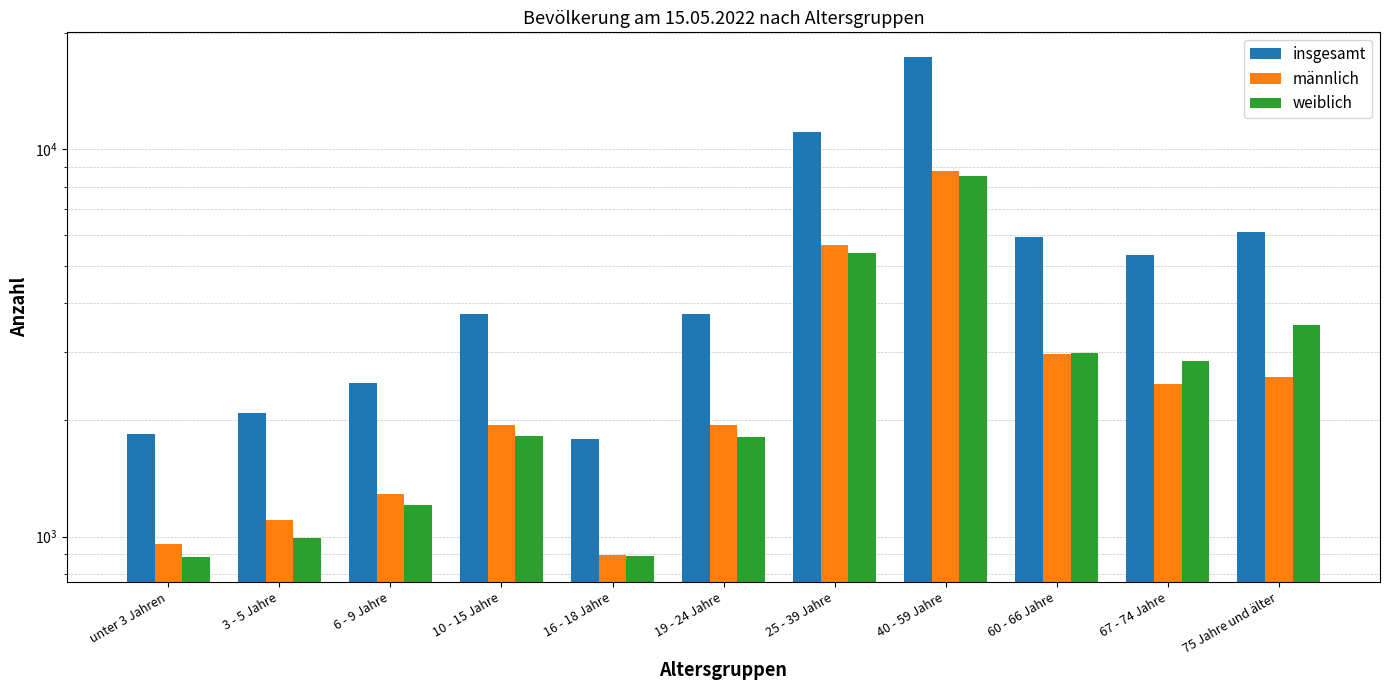

Reading left to right, list all the values displayed in this chart.

insgesamt: 1841	2091	2495	3760	1790	3750	11076	17285	5932	5324	6107
männlich: 958	1103	1285	1947	895	1938	5662	8776	2958	2485	2587
weiblich: 886	992	1207	1814	891	1808	5411	8512	2972	2837	3522